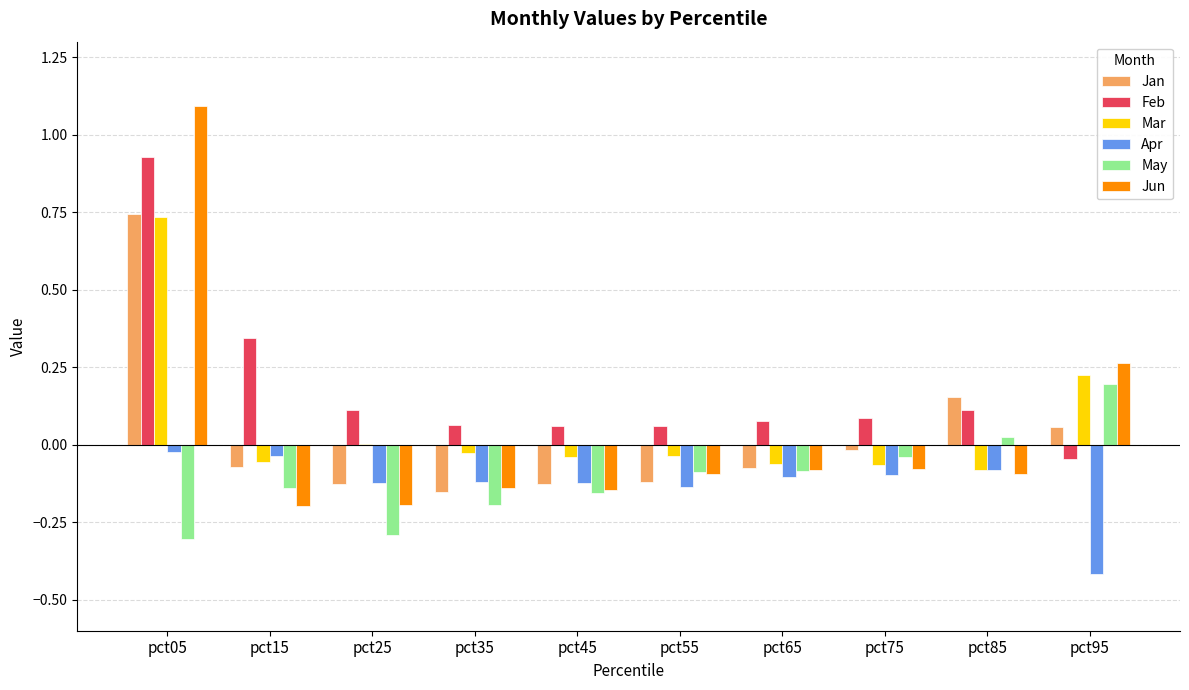

Which label corresponds to the largest value in the chart?

pct05